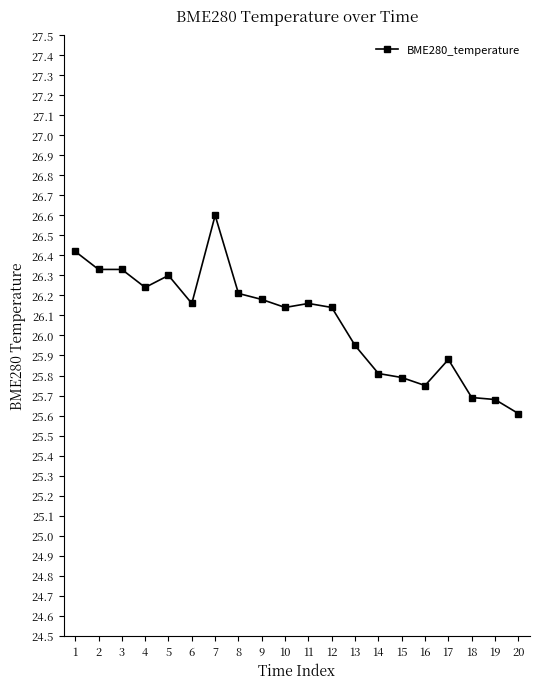

How many data points are less than 26?

8